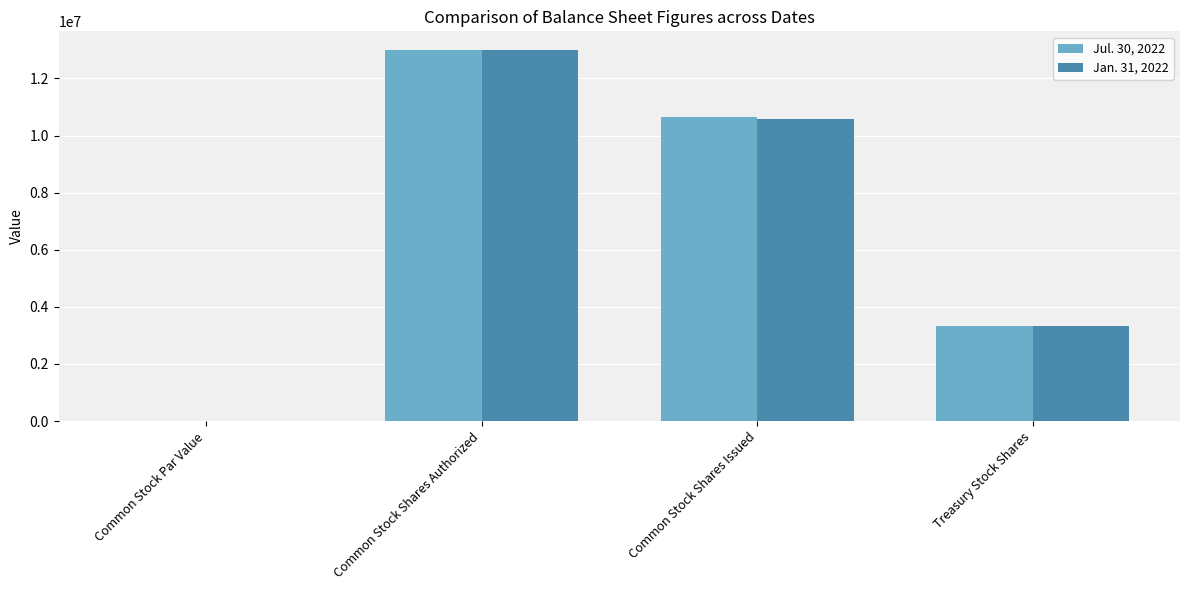

Between Common Stock Shares Authorized and Common Stock Shares Issued, which series saw the biggest shift?

Jan. 31, 2022